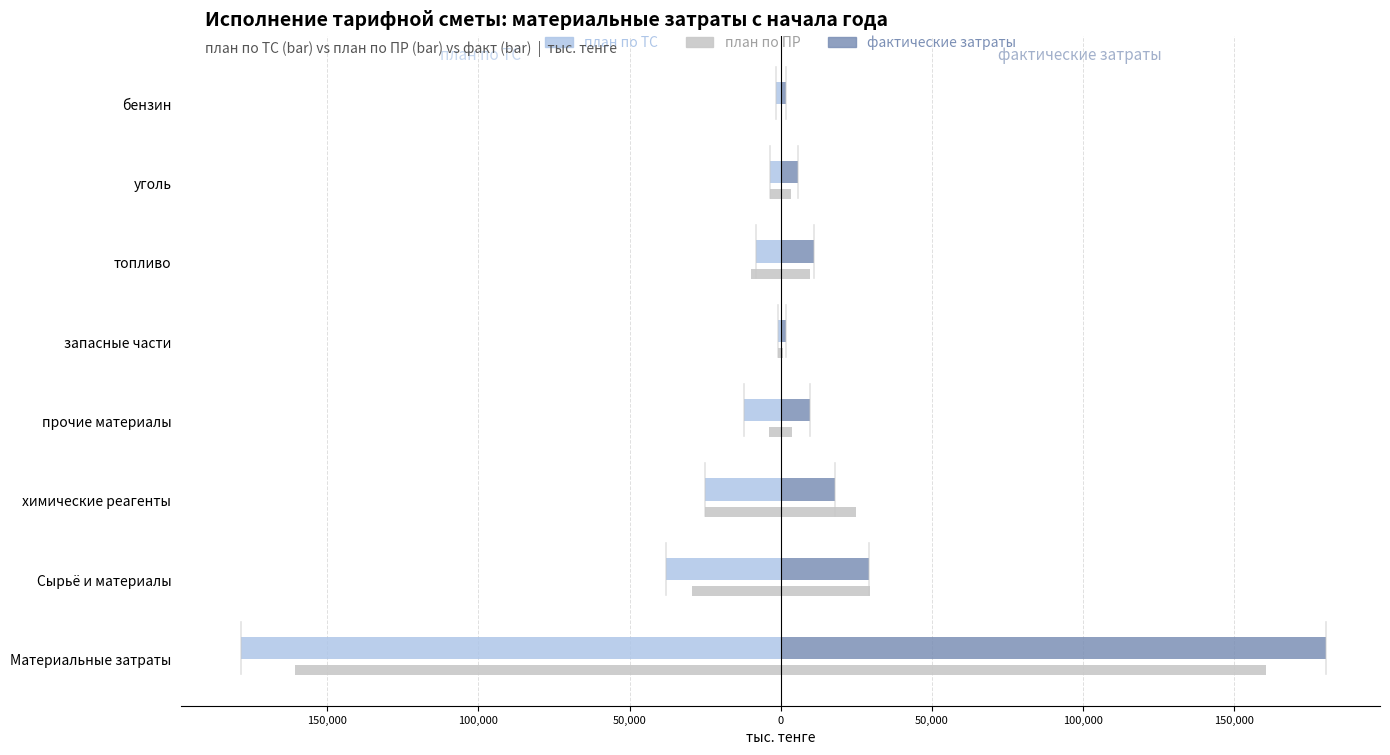

At химические реагенты, list the series in order from largest to smallest.

фактические затраты, план по ПР, план по ТС